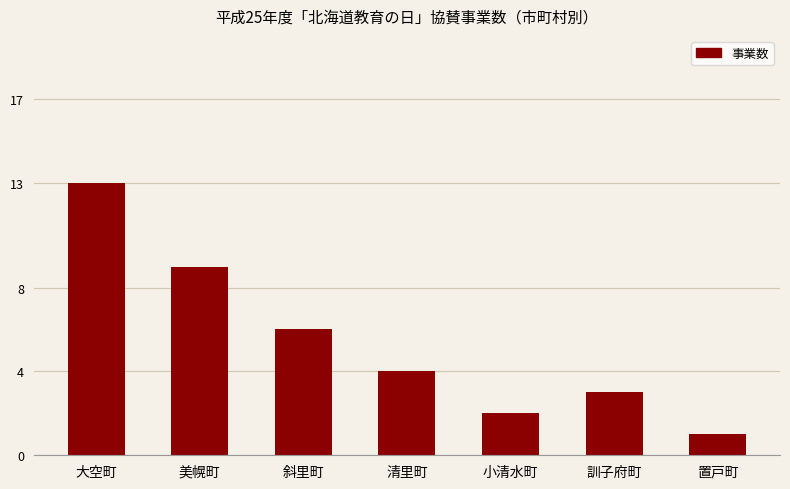

Where is the data nearest to the value 7?

斜里町